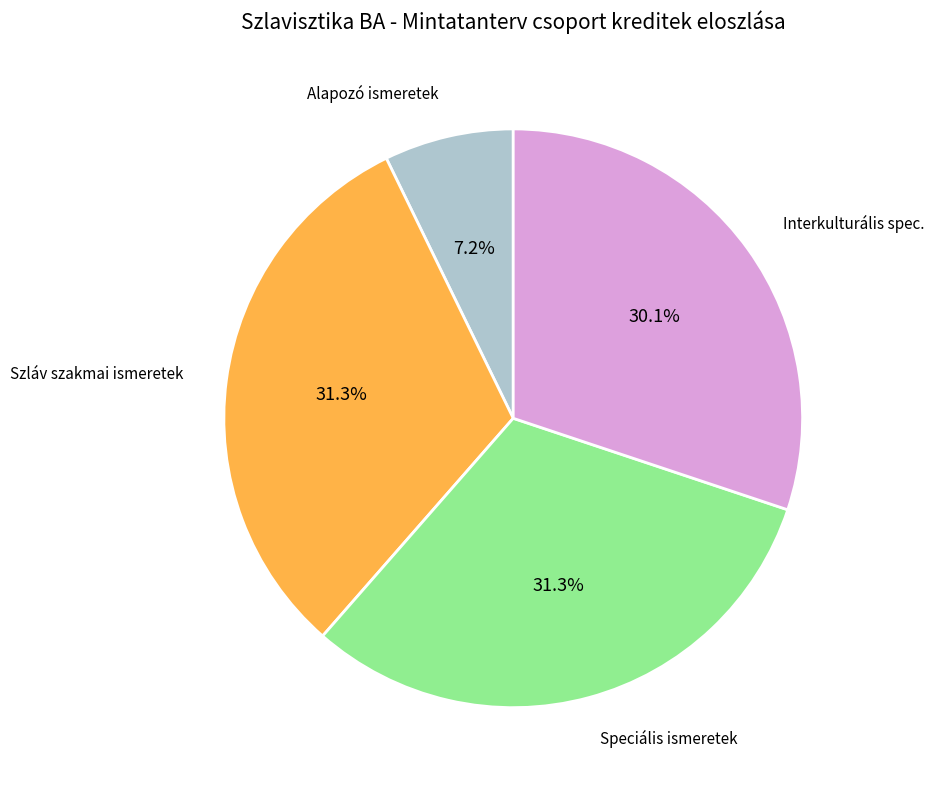

Is the sum of Szláv szakmai ismeretek and Speciális ismeretek greater than half?

Yes